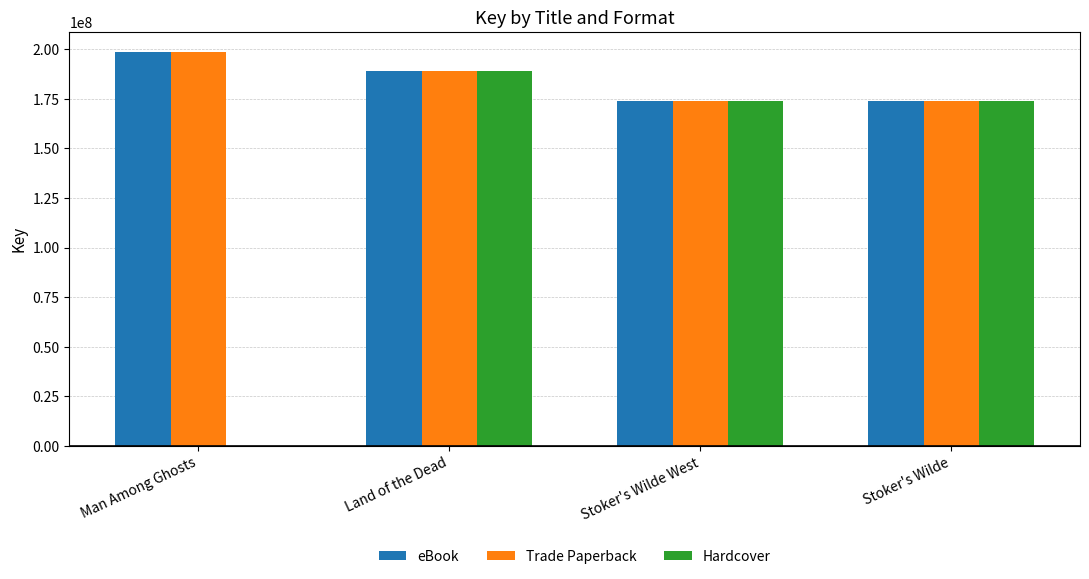

What is the sum of all eBook values?

735455866